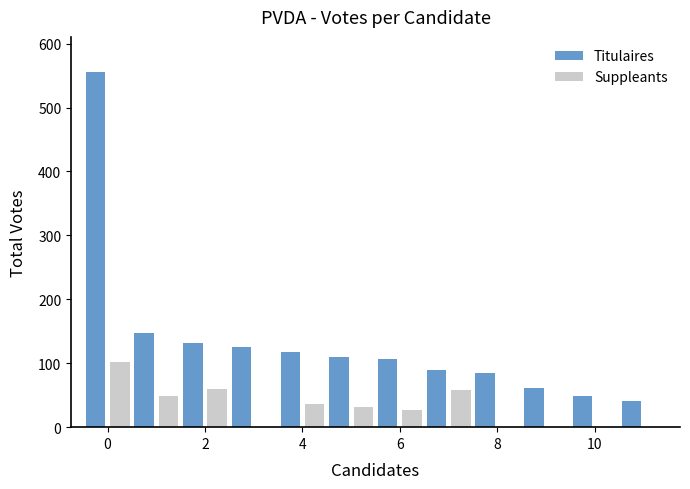

What is the sum of all Suppleants values?

363